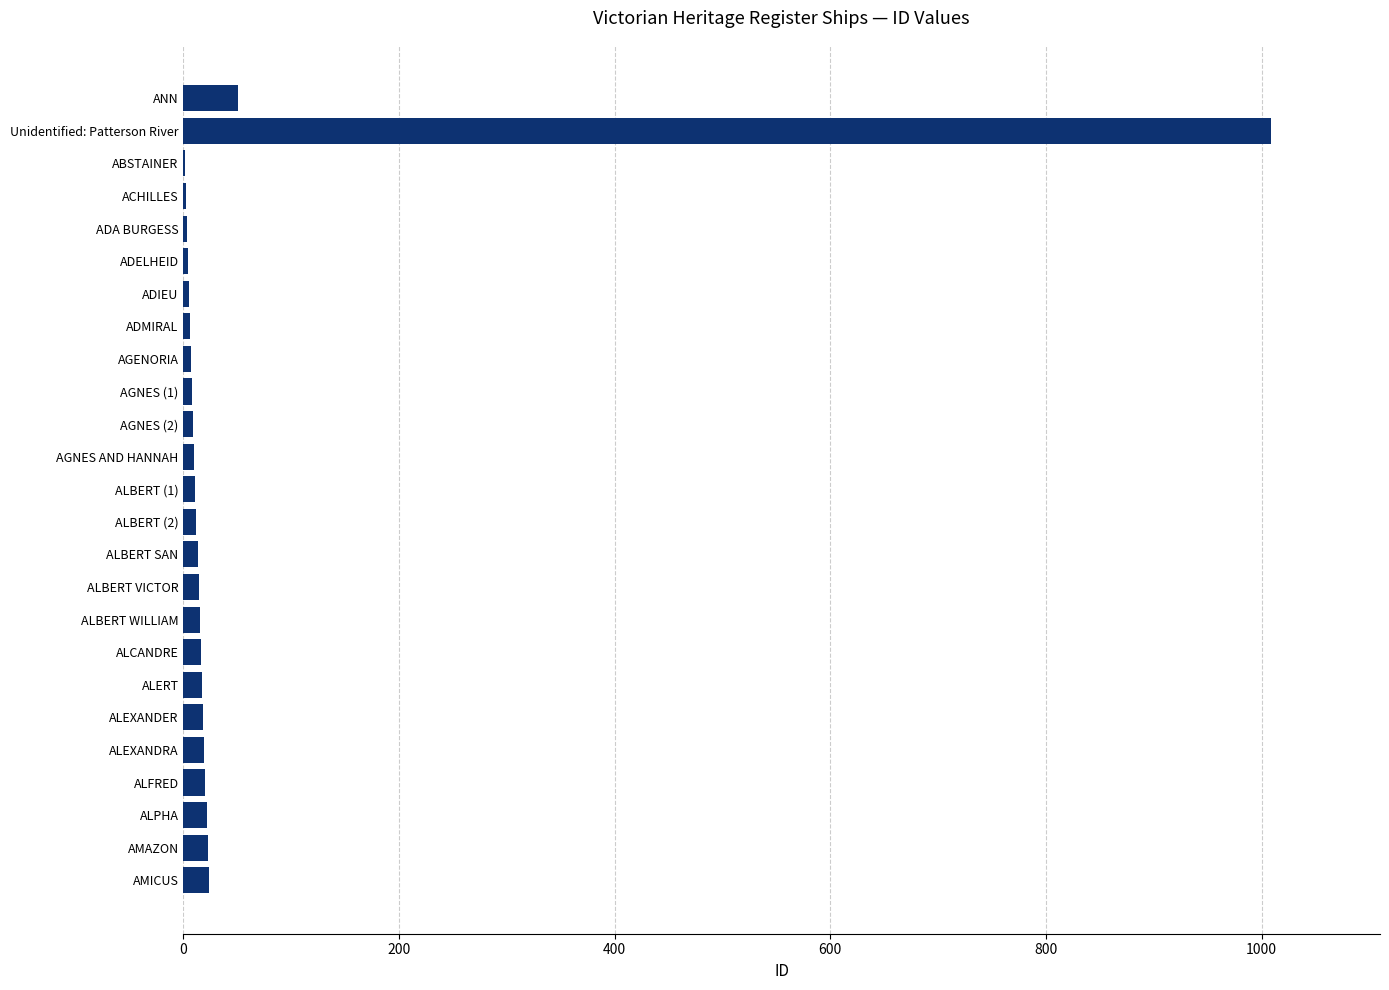

How many data points does each series have?

25